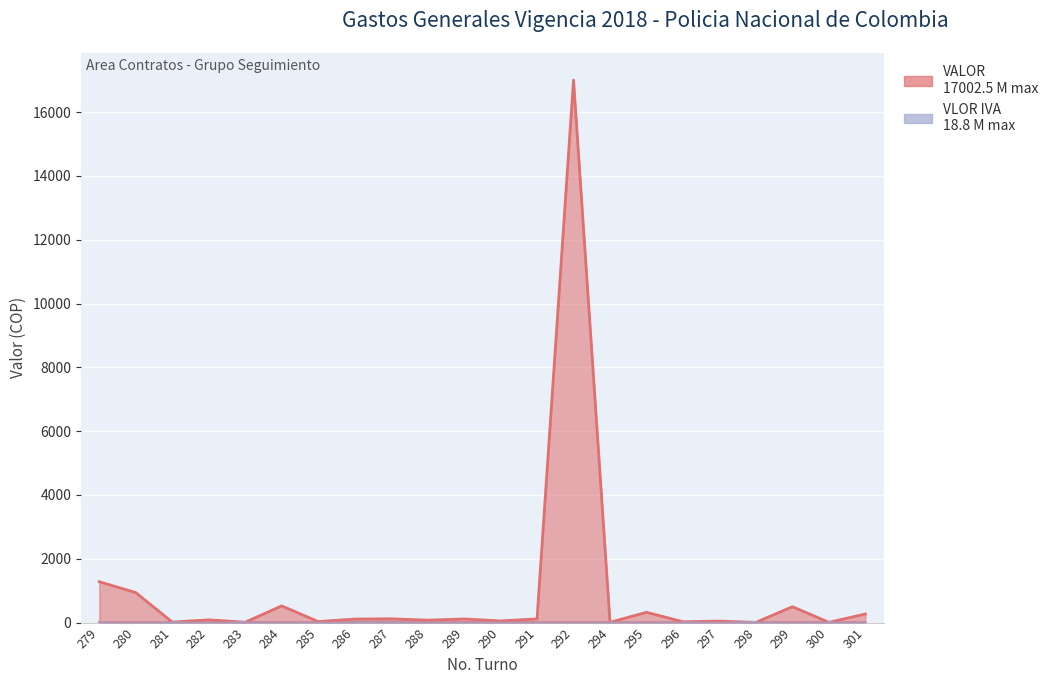

Reading left to right, list all the values displayed in this chart.

VALOR: 279=1279.2	280=938.7	281=14.9	282=84.3	283=9.9	284=522.3	285=30.9	286=109.0	287=117.5	288=74.8	289=112.5	290=50.6	291=114.6	292=17002.5	294=7.3	295=321.8	296=24.7	297=45.5	298=5.0	299=497.1	300=6.4	301=268.2
VLOR IVA: 279=0.0	280=0.0	281=2.4	282=0.0	283=1.6	284=0.0	285=0.0	286=17.4	287=18.8	288=0.0	289=2.2	290=8.1	291=0.0	292=0.0	294=1.2	295=0.0	296=0.0	297=0.0	298=0.0	299=0.0	300=1.0	301=0.0